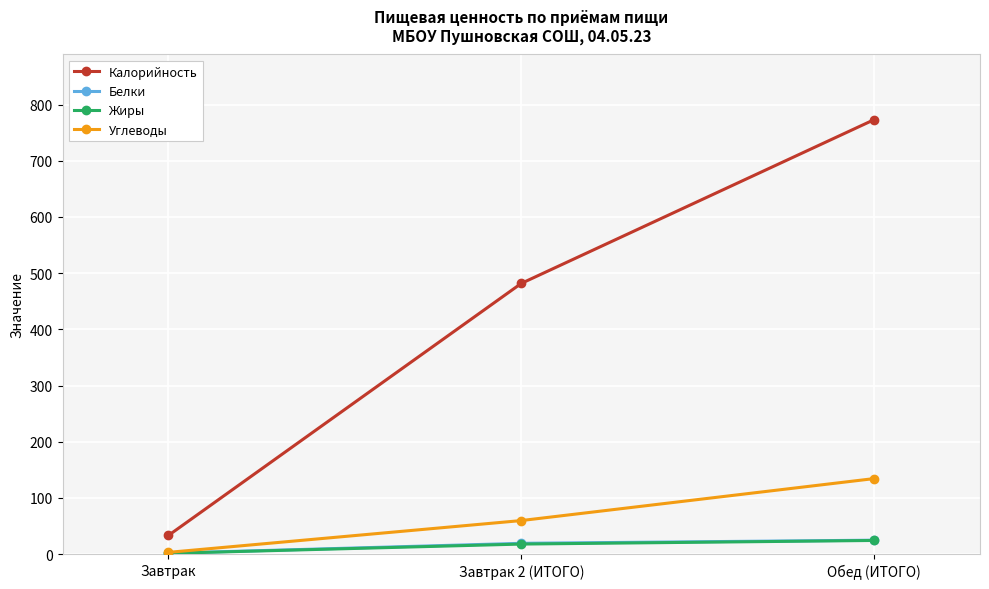

What position from the left is Завтрак?

1